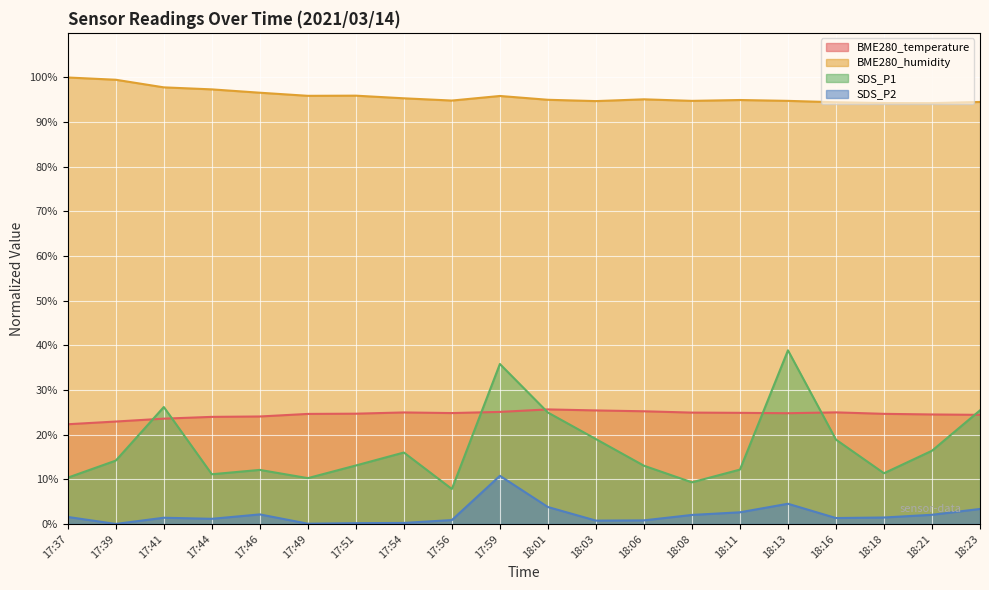

True or false: BME280_temperature and SDS_P2 cross at least once.

False